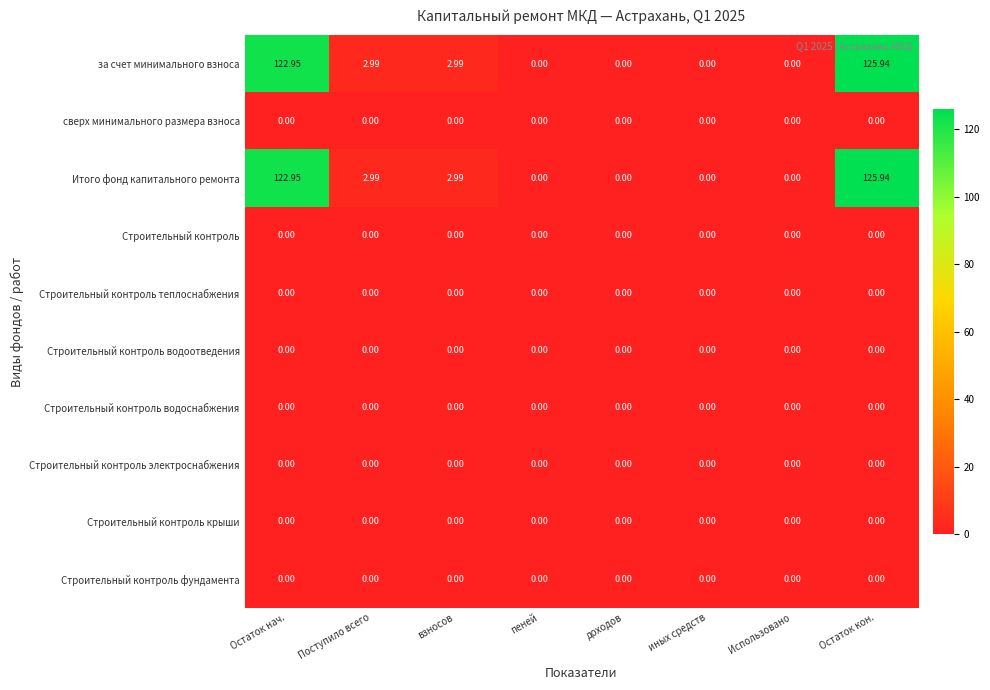

At which category is the sum across all series the highest?

Остаток кон.